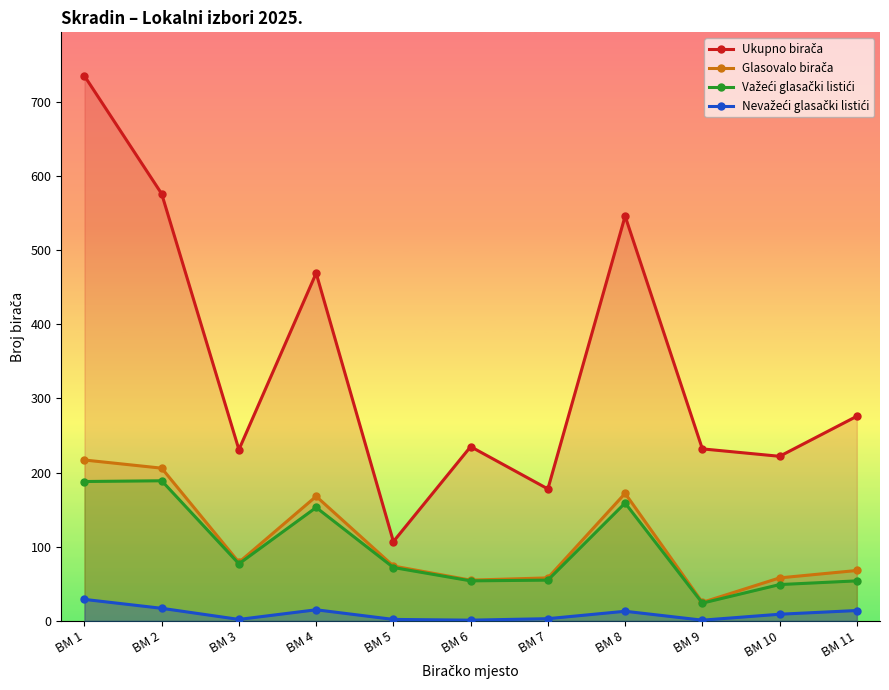

In Glasovalo birača, how many points are lower than both neighbors (excluding endpoints)?

3